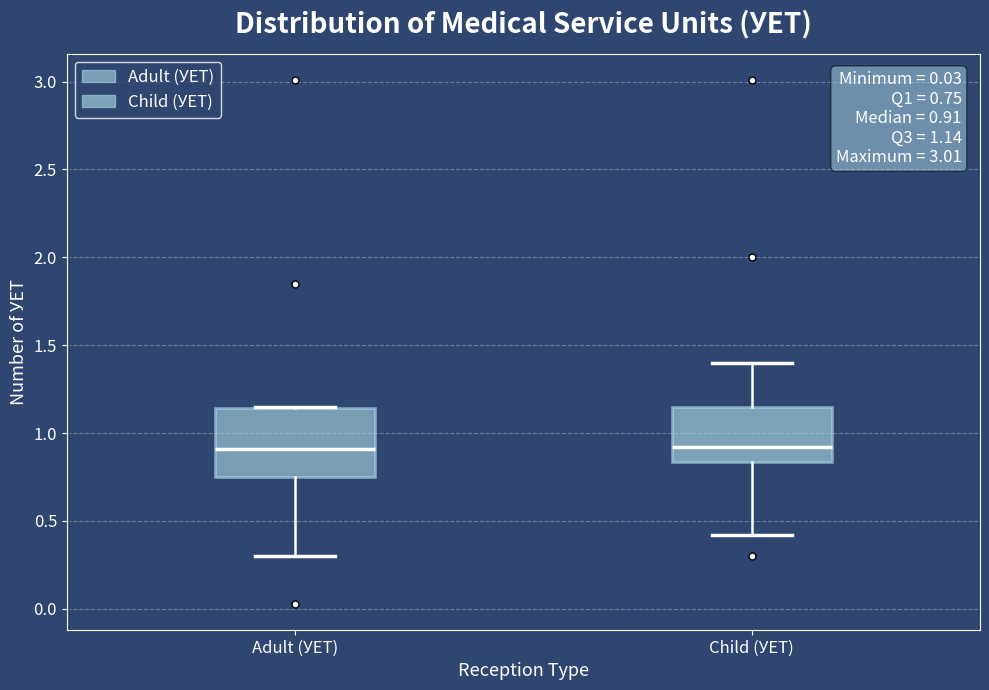

Comparing the boxes themselves (not the whiskers), which one is the tallest?

Adult (УЕТ)